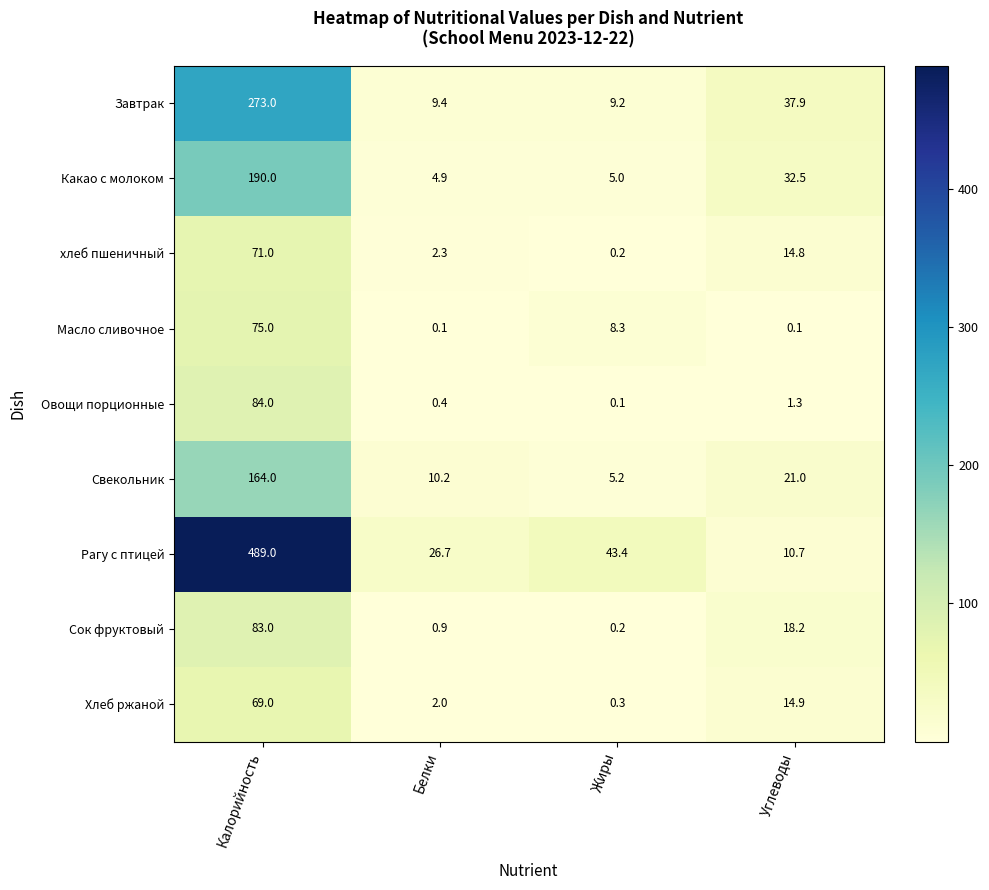

List the series in order of their peak value, lowest first.

Хлеб ржаной, хлеб пшеничный, Масло сливочное, Сок фруктовый, Овощи порционные, Свекольник, Какао с молоком, Завтрак, Рагу с птицей